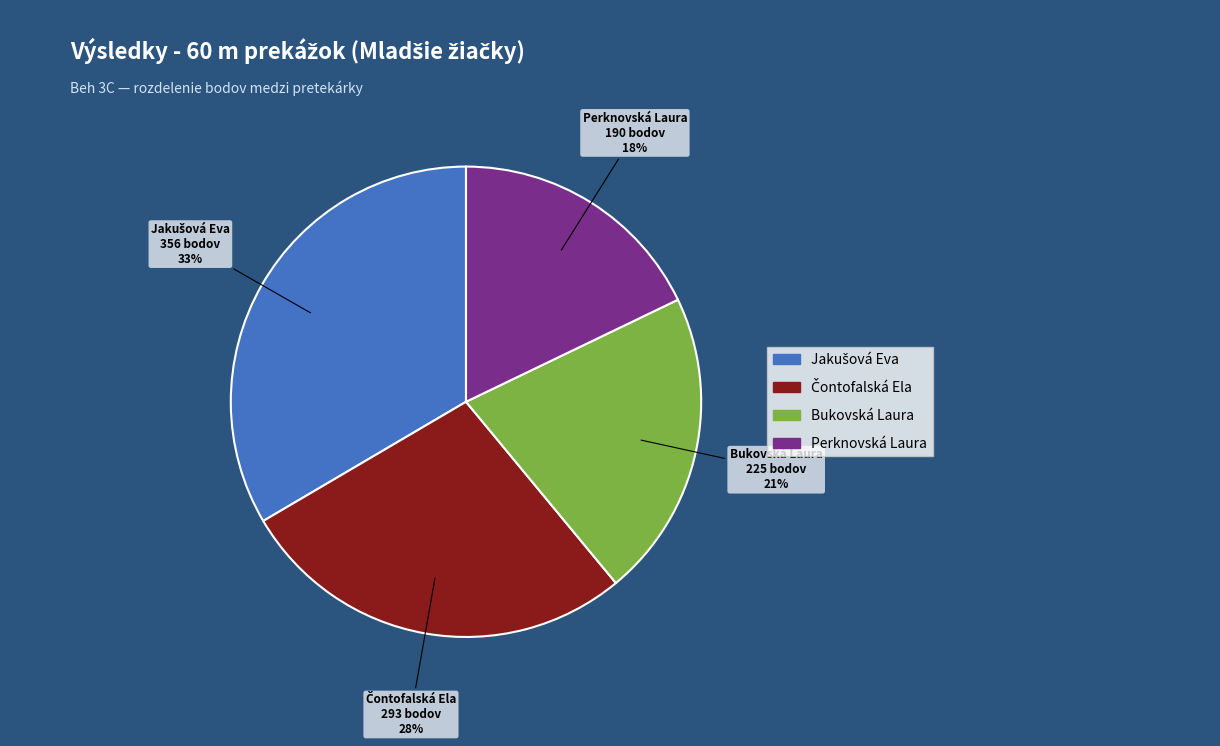

Which slice is the smallest?

Perknovská Laura